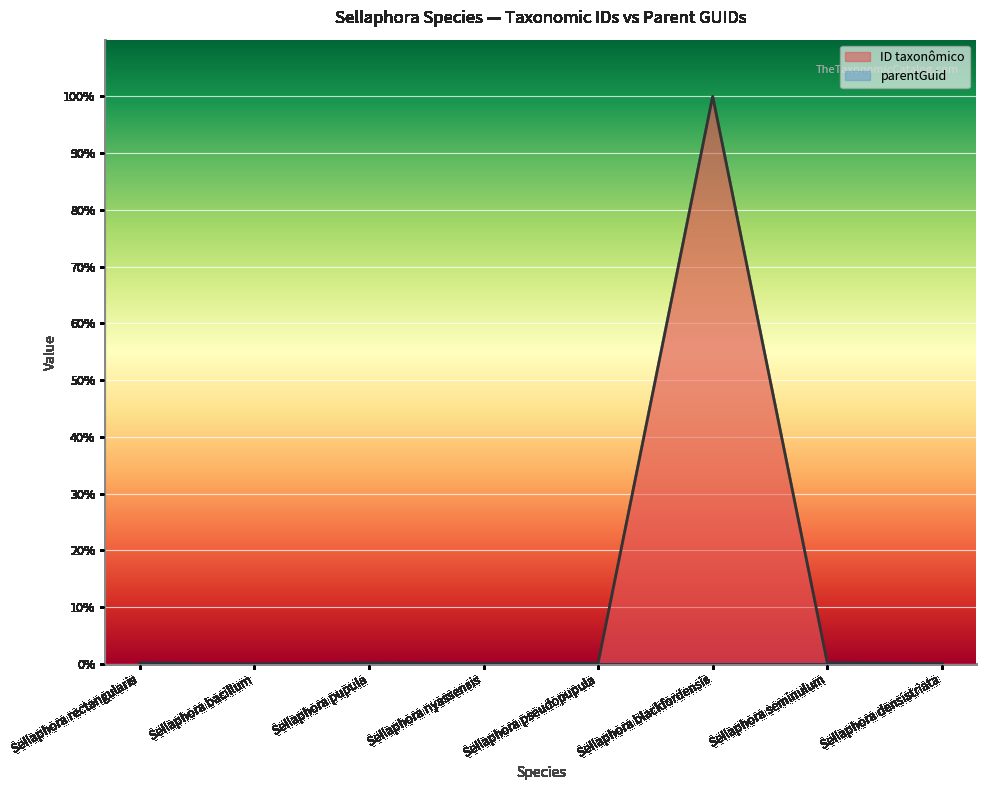

Read the value at Sellaphora nyassensis.

0.1